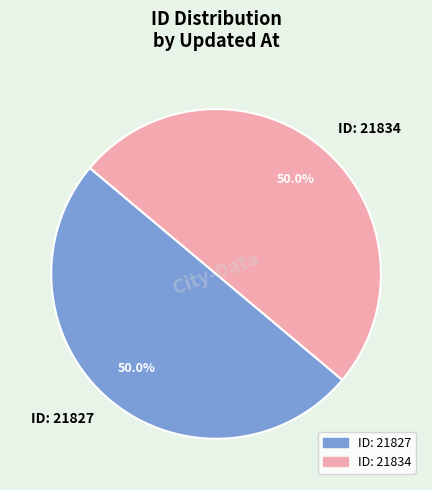

What portion of the pie excludes ID: 21834?

50.0%